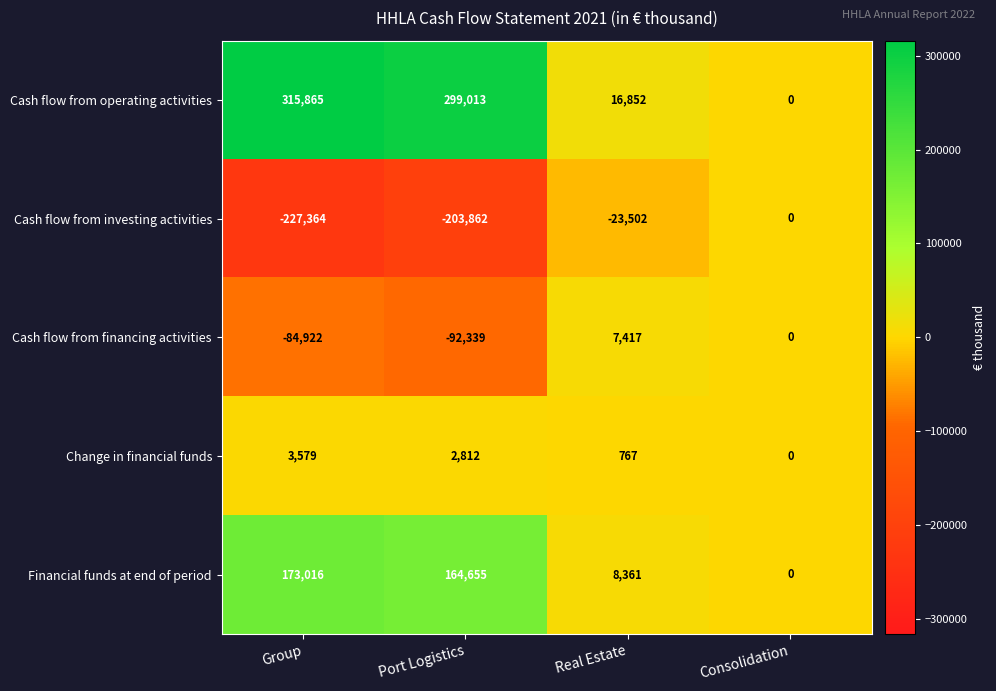

What is the difference between the Cash flow from operating activities values at Port Logistics and Group?

16852